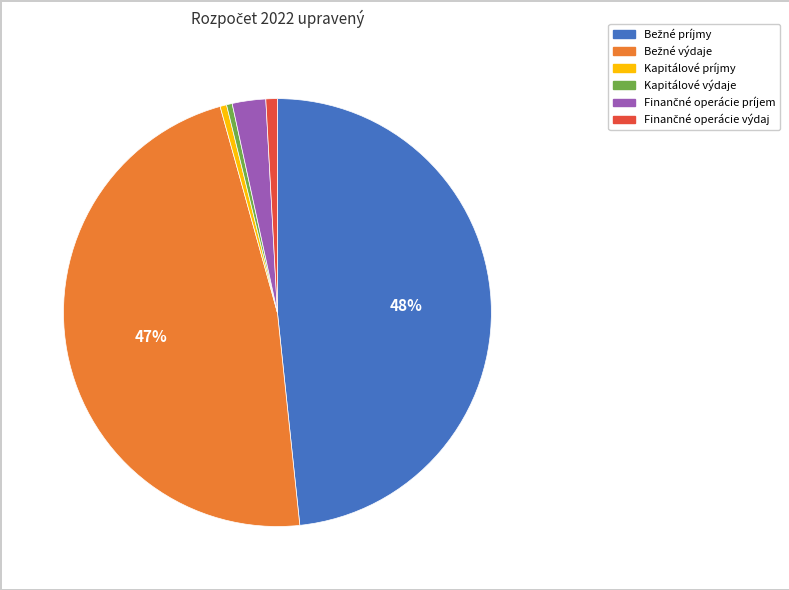

To the nearest percent, what is the average slice percentage?

17%